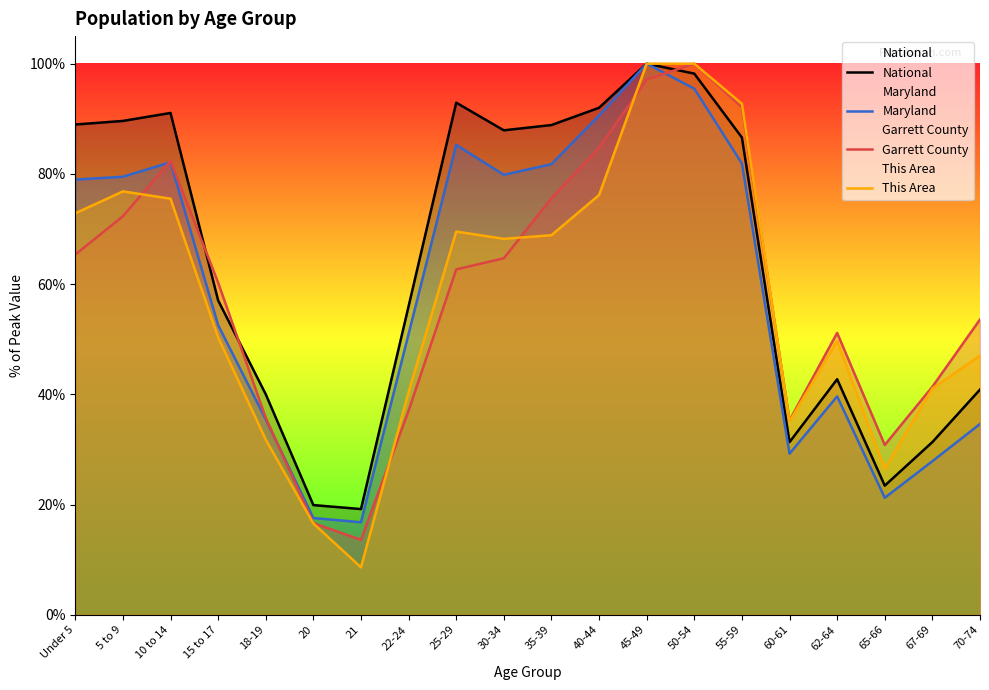

Rank the categories by Maryland value from lowest to highest.

21, 20, 65-66, 67-69, 60-61, 70-74, 18-19, 62-64, 22-24, 15 to 17, Under 5, 5 to 9, 30-34, 35-39, 55-59, 10 to 14, 25-29, 40-44, 50-54, 45-49